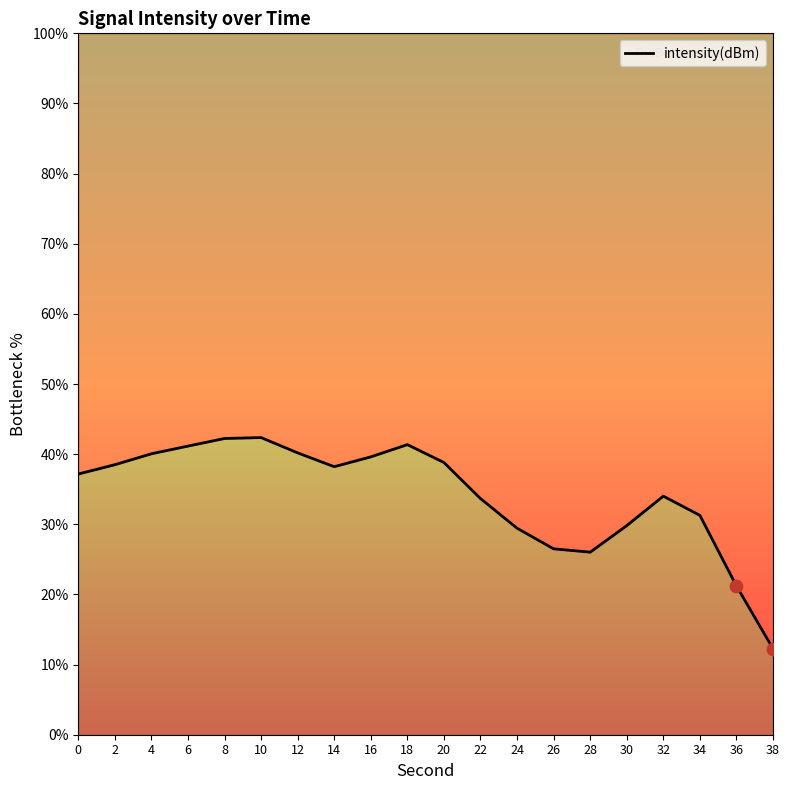

What is the change in value from 6 to 10?

+1.2